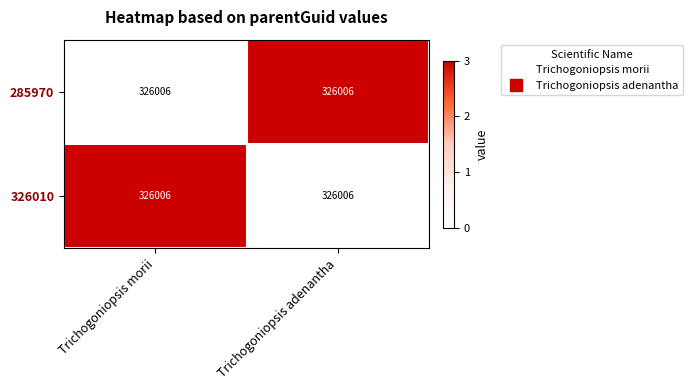

List the labels in order of 326010 value, smallest first.

Trichogoniopsis adenantha, Trichogoniopsis morii